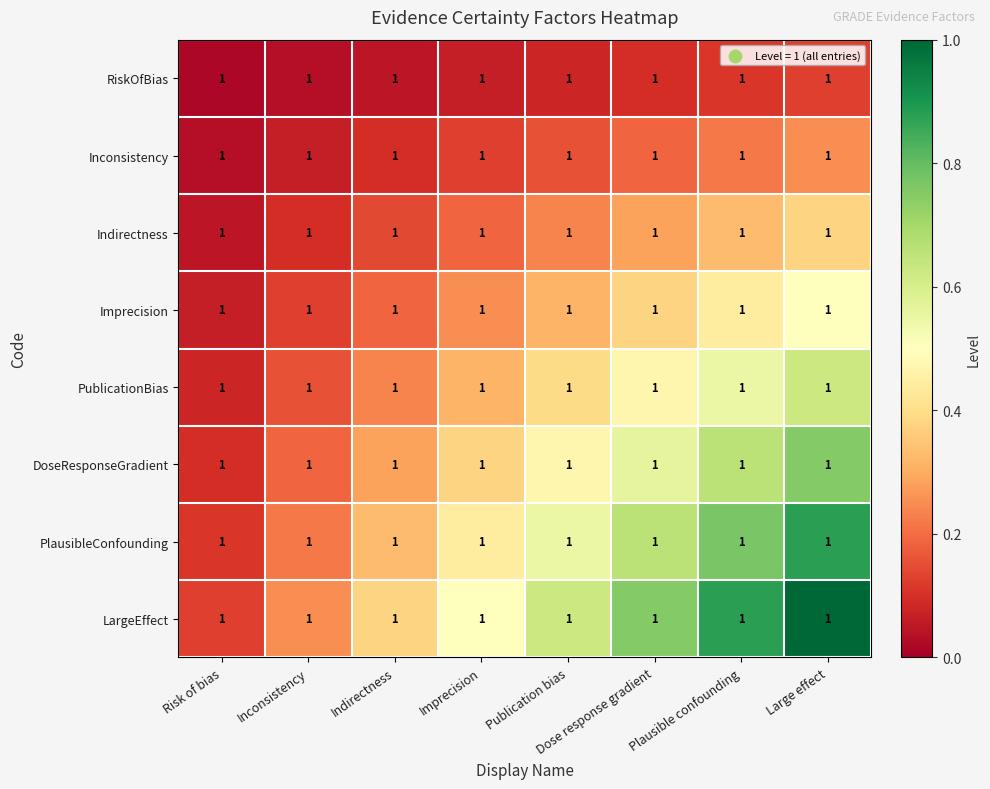

Reading left to right, what are all the values shown in this chart?

RiskOfBias: Risk of bias=1.0	Inconsistency=1.0	Indirectness=1.0	Imprecision=1.0	Publication bias=1.0	Dose response gradient=1.0	Plausible confounding=1.0	Large effect=1.0
Inconsistency: Risk of bias=1.0	Inconsistency=1.0	Indirectness=1.0	Imprecision=1.0	Publication bias=1.0	Dose response gradient=1.0	Plausible confounding=1.0	Large effect=1.0
Indirectness: Risk of bias=1.0	Inconsistency=1.0	Indirectness=1.0	Imprecision=1.0	Publication bias=1.0	Dose response gradient=1.0	Plausible confounding=1.0	Large effect=1.0
Imprecision: Risk of bias=1.0	Inconsistency=1.0	Indirectness=1.0	Imprecision=1.0	Publication bias=1.0	Dose response gradient=1.0	Plausible confounding=1.0	Large effect=1.0
PublicationBias: Risk of bias=1.0	Inconsistency=1.0	Indirectness=1.0	Imprecision=1.0	Publication bias=1.0	Dose response gradient=1.0	Plausible confounding=1.0	Large effect=1.0
DoseResponseGradient: Risk of bias=1.0	Inconsistency=1.0	Indirectness=1.0	Imprecision=1.0	Publication bias=1.0	Dose response gradient=1.0	Plausible confounding=1.0	Large effect=1.0
PlausibleConfounding: Risk of bias=1.0	Inconsistency=1.0	Indirectness=1.0	Imprecision=1.0	Publication bias=1.0	Dose response gradient=1.0	Plausible confounding=1.0	Large effect=1.0
LargeEffect: Risk of bias=1.0	Inconsistency=1.0	Indirectness=1.0	Imprecision=1.0	Publication bias=1.0	Dose response gradient=1.0	Plausible confounding=1.0	Large effect=1.0